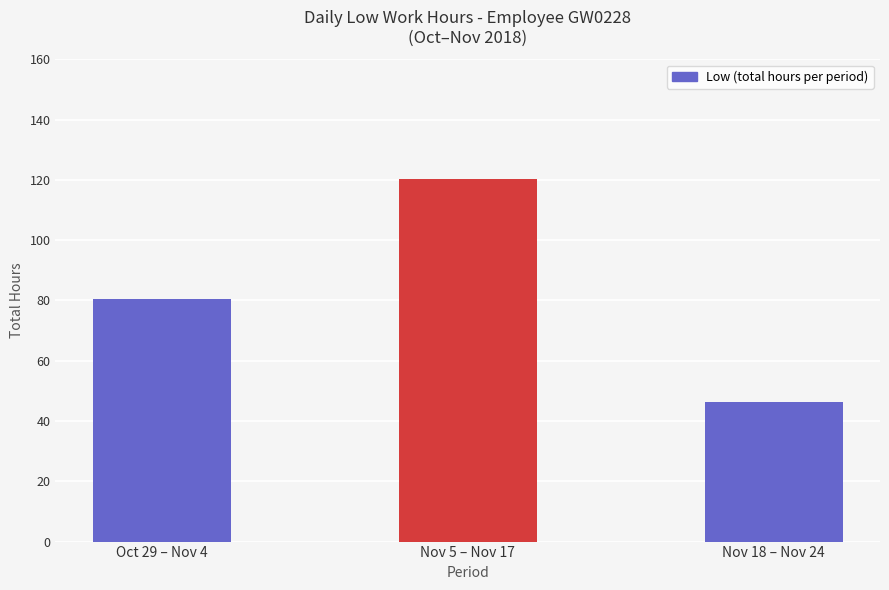

What is the ratio of the value at Nov 5 – Nov 17 to the value at Oct 29 – Nov 4?

1.5